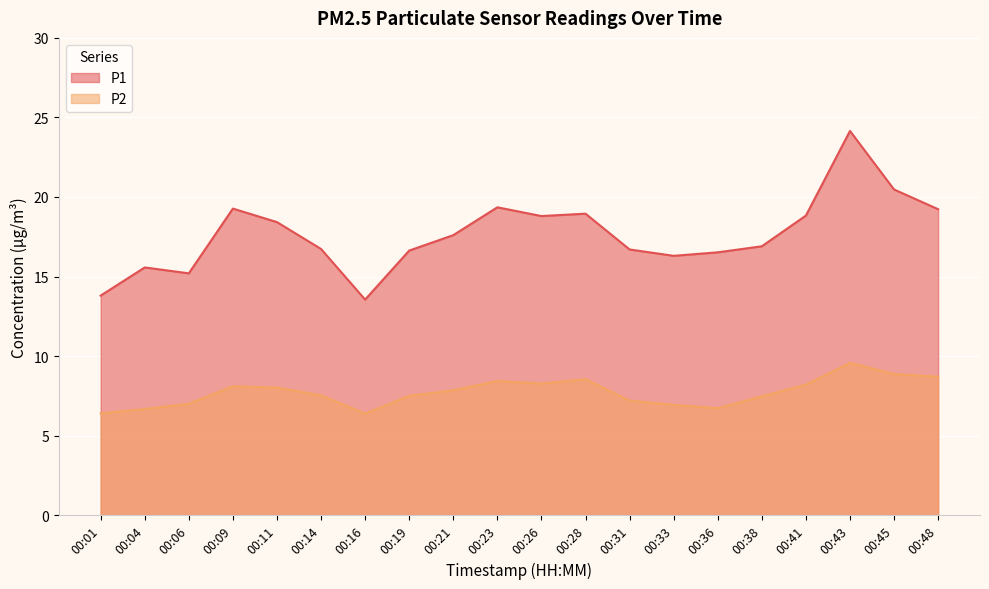

What is the sum of the P1 values at 00:11 and 00:16?

32.0